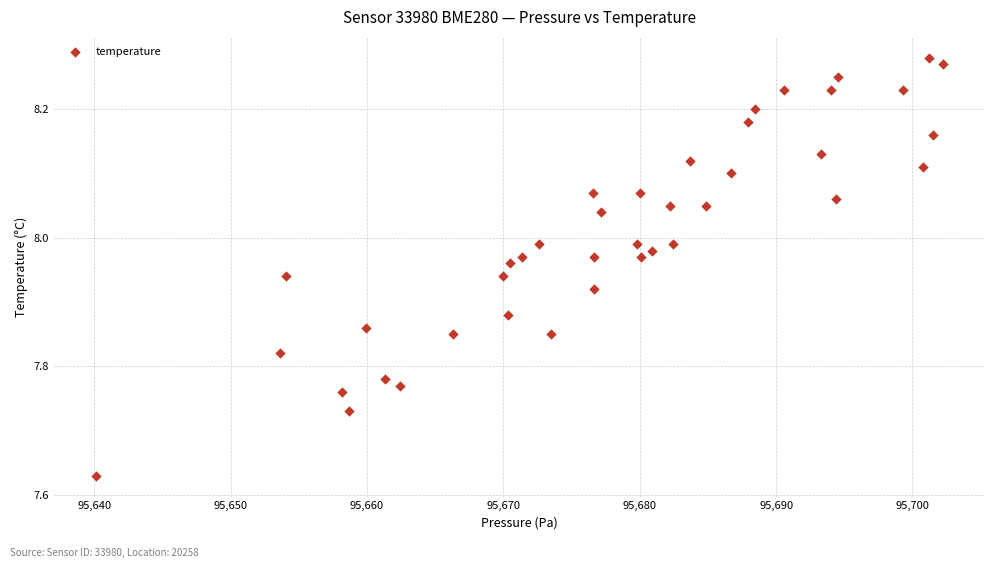

What is the range of X values (max minus min)?

62.1